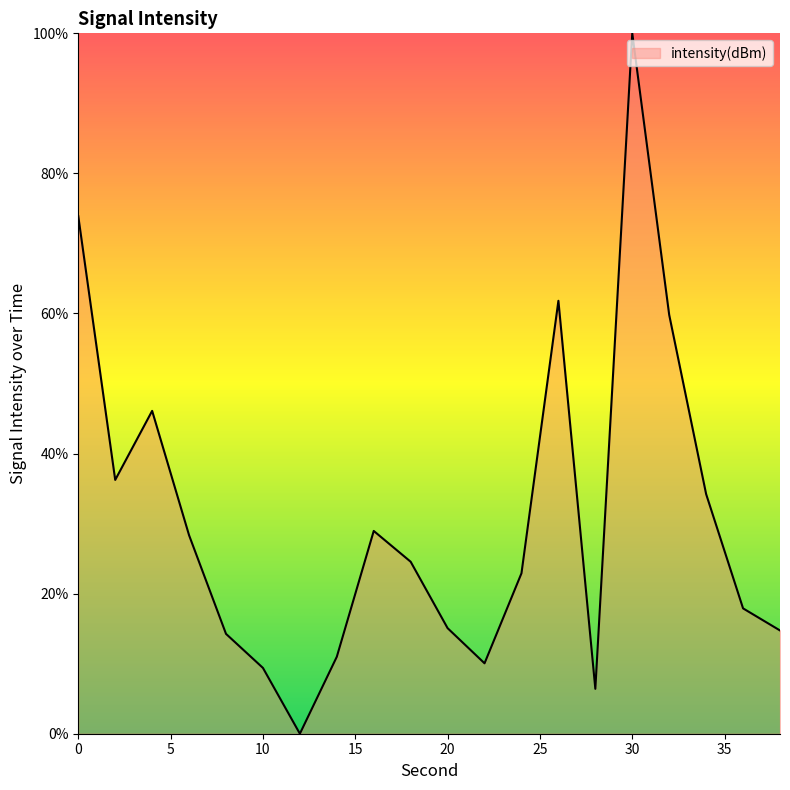

How many positive values are there?

19